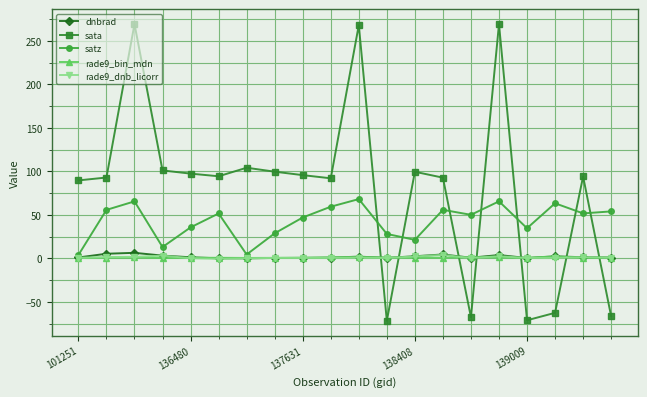

Which series has the largest total across all categories?

sata